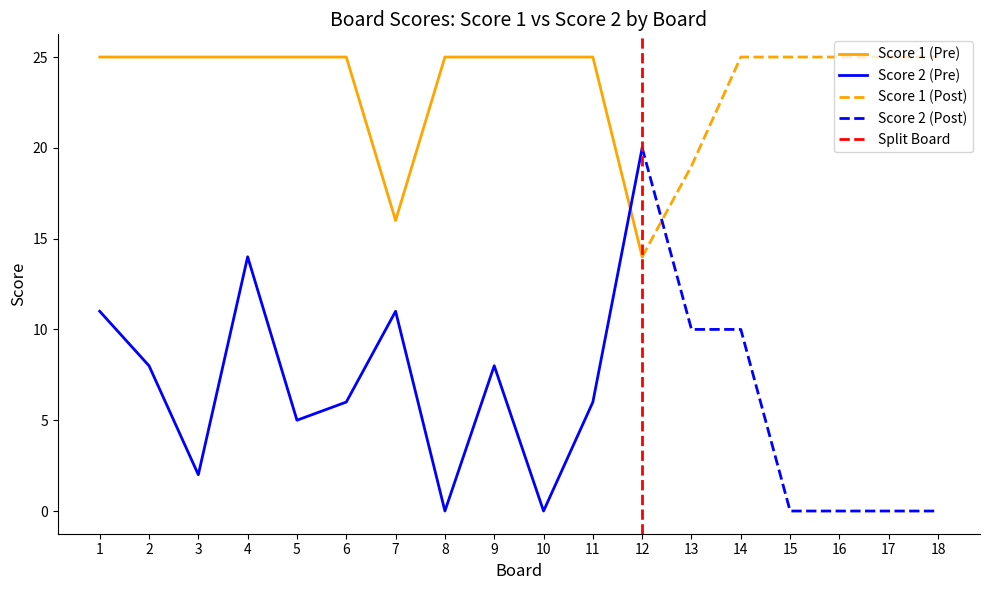

Rank the series at 18 from lowest to highest value.

Score 2, Score 1